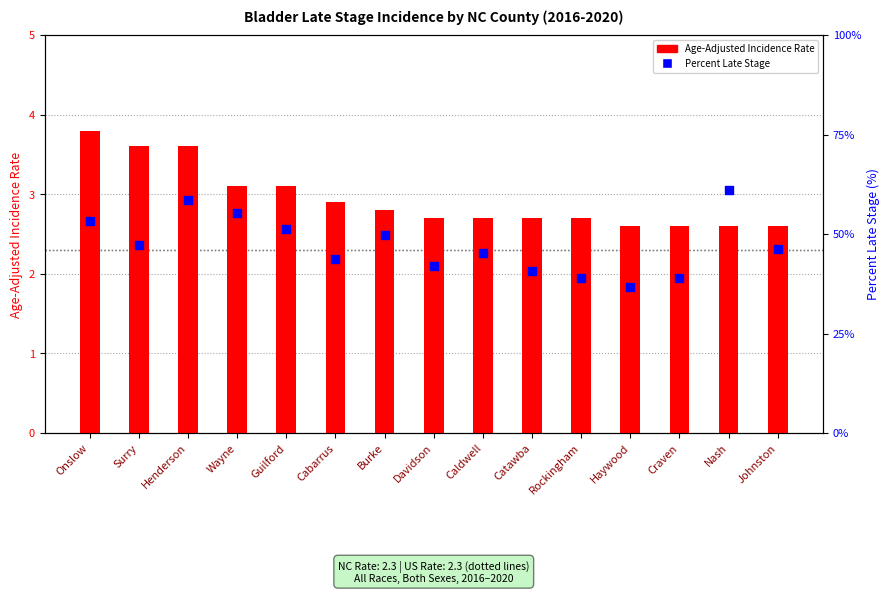

What are all the series names shown in the legend?

Age-Adjusted Incidence Rate, Percent Late Stage (%)